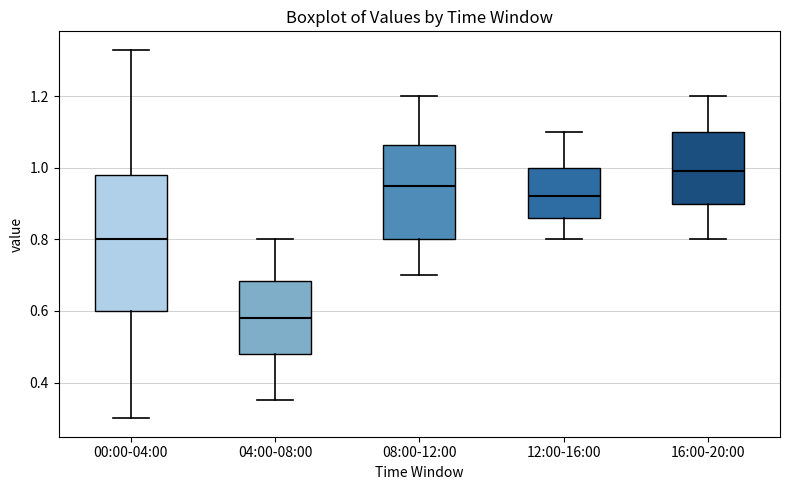

Reading left to right, read every box against the y-axis: the position of its median line, the range the box covers, and the ends of its whiskers. The values are not printed on the chart, so give them approximately, as read against the axis.

00:00-04:00: median 0.80, box 0.60 to 0.98, whiskers 0.30 to 1.34
04:00-08:00: median 0.58, box 0.48 to 0.68, whiskers 0.36 to 0.80
08:00-12:00: median 0.96, box 0.80 to 1.06, whiskers 0.70 to 1.20
12:00-16:00: median 0.92, box 0.86 to 1.00, whiskers 0.80 to 1.10
16:00-20:00: median 1.00, box 0.90 to 1.10, whiskers 0.80 to 1.20